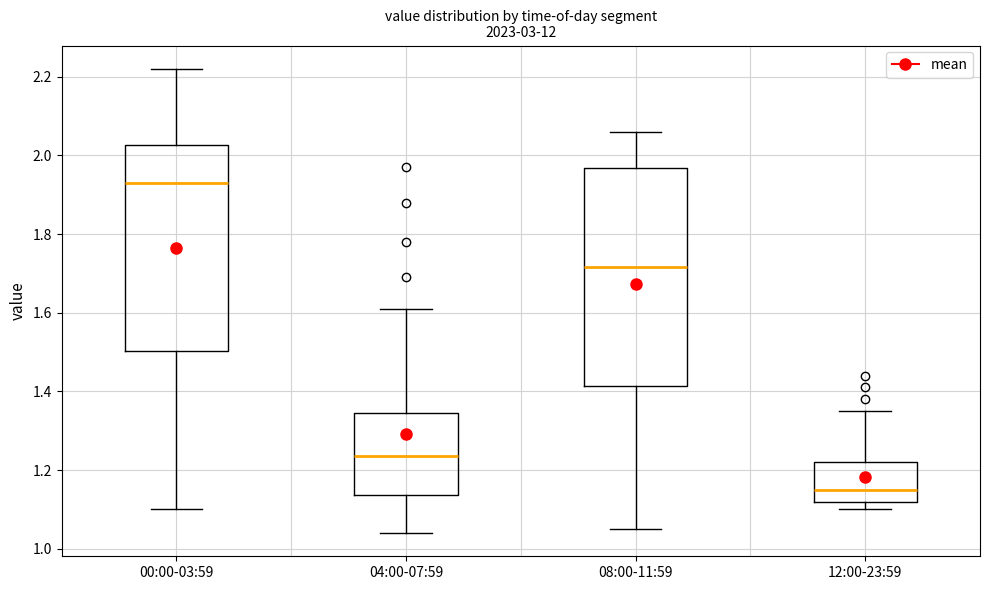

Reading left to right, read every box against the y-axis: the position of its median line, the range the box covers, and the ends of its whiskers. The values are not printed on the chart, so give them approximately, as read against the axis.

00:00-03:59: median 1.94, box 1.50 to 2.02, whiskers 1.10 to 2.22
04:00-07:59: median 1.24, box 1.14 to 1.34, whiskers 1.04 to 1.62
08:00-11:59: median 1.72, box 1.42 to 1.96, whiskers 1.06 to 2.06
12:00-23:59: median 1.16, box 1.12 to 1.22, whiskers 1.10 to 1.36